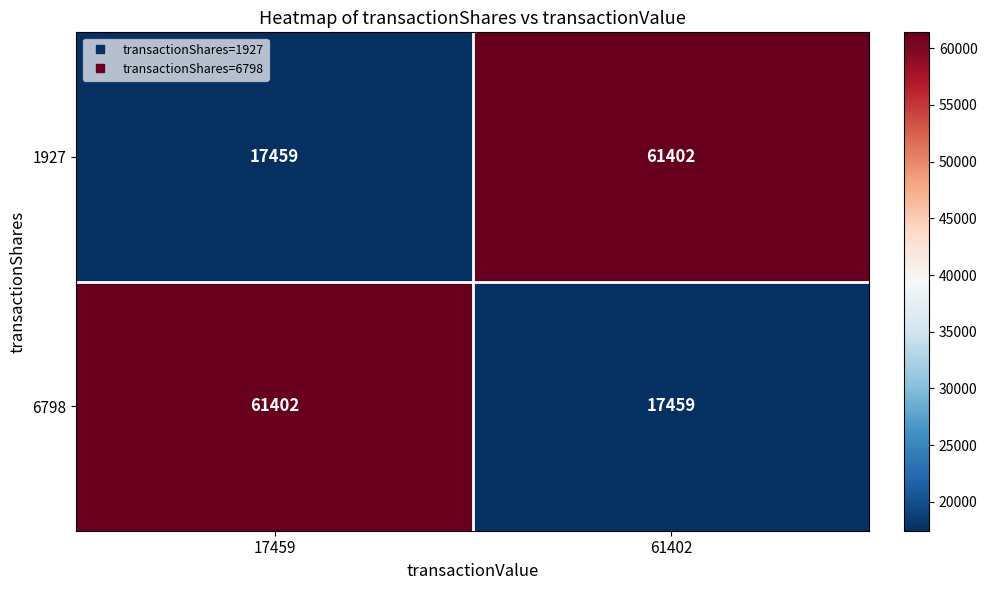

What is the sum of all 1927 values?

78861